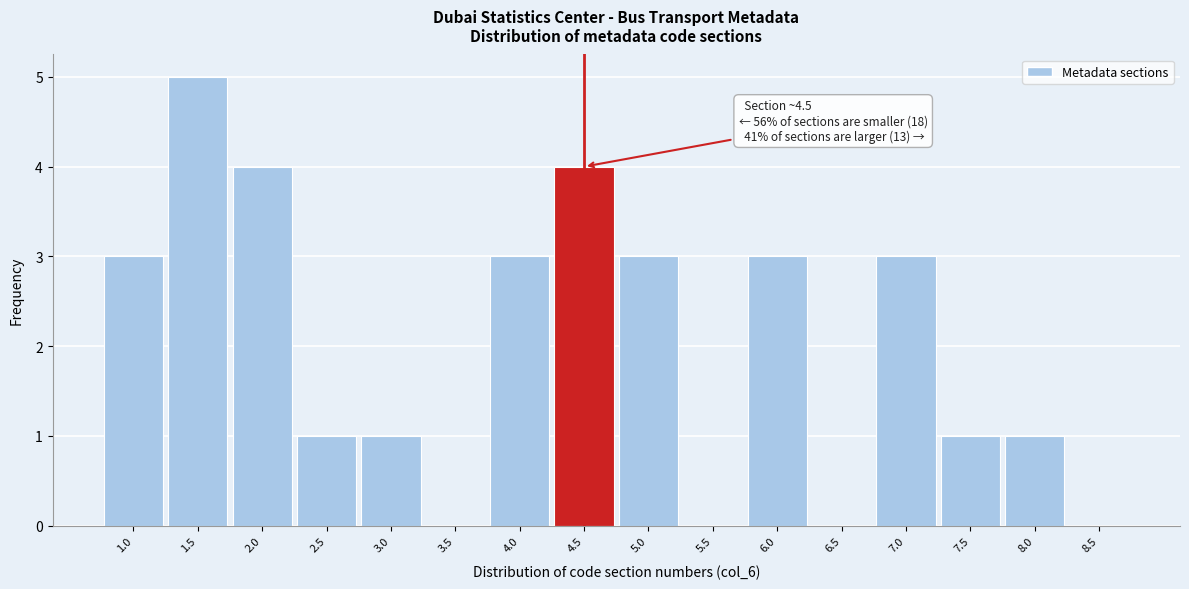

Over which range of the x-axis is the bar tallest?

1.25 to 1.75